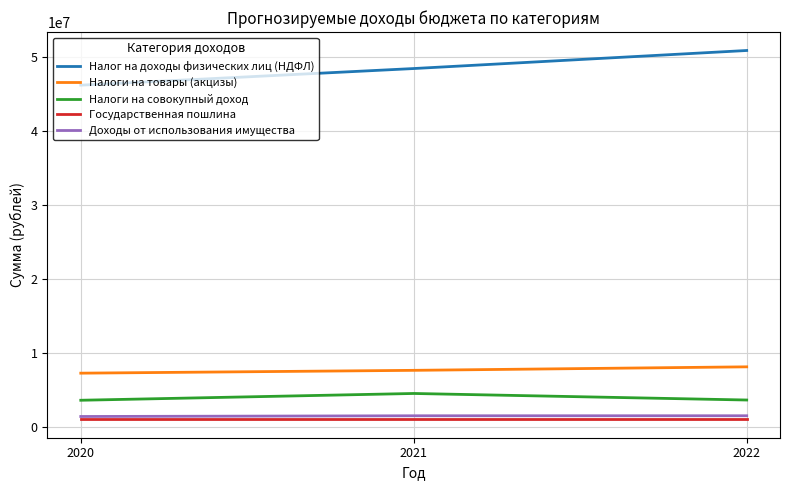

What is the spread (max minus min) of values at 2021?

47291400